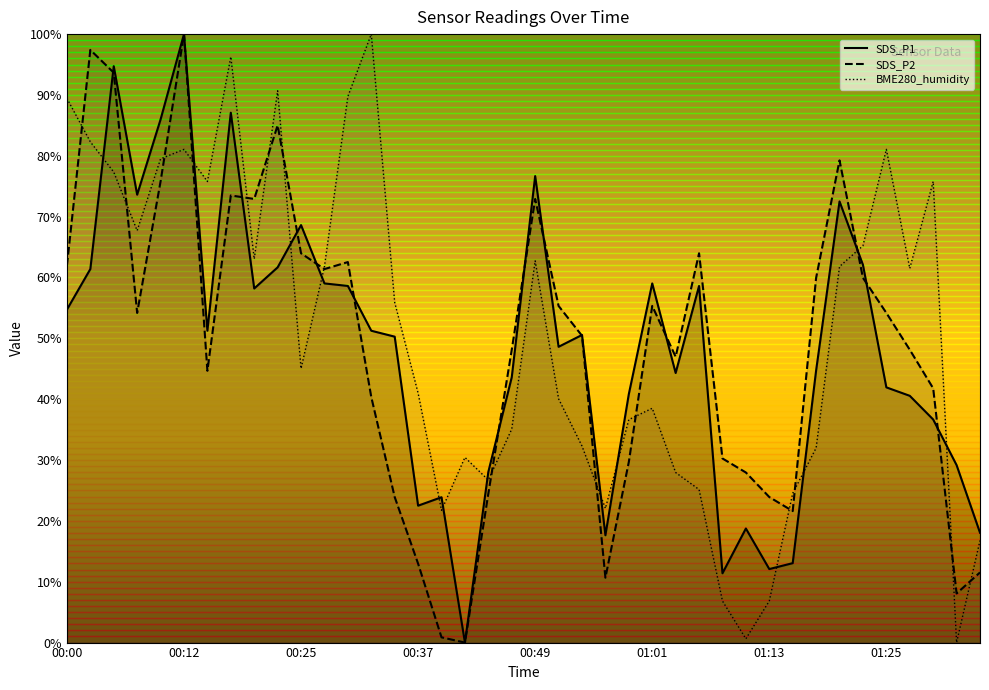

What is the highest value of the BME280_humidity series?

100.0